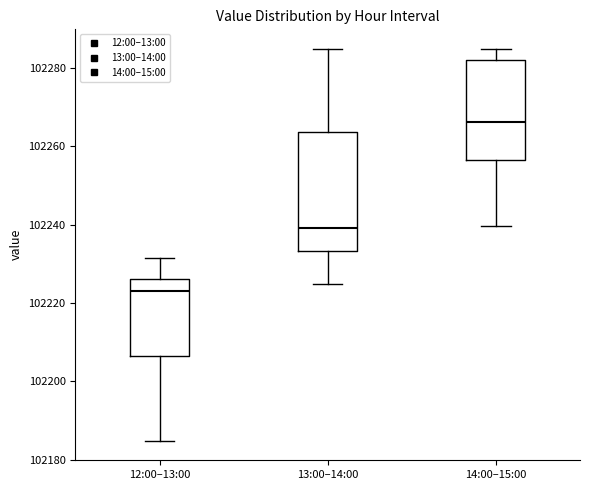

Reading left to right, transcribe this box plot: for each box, give where its median line is, the range the box spans, and where its two whiskers end, as read against the y-axis. The values are not printed on the chart, so give them approximately, as read against the axis.

12:00–13:00: median 102224, box 102206 to 102226, whiskers 102184 to 102232
13:00–14:00: median 102240, box 102234 to 102264, whiskers 102224 to 102284
14:00–15:00: median 102266, box 102256 to 102282, whiskers 102240 to 102284